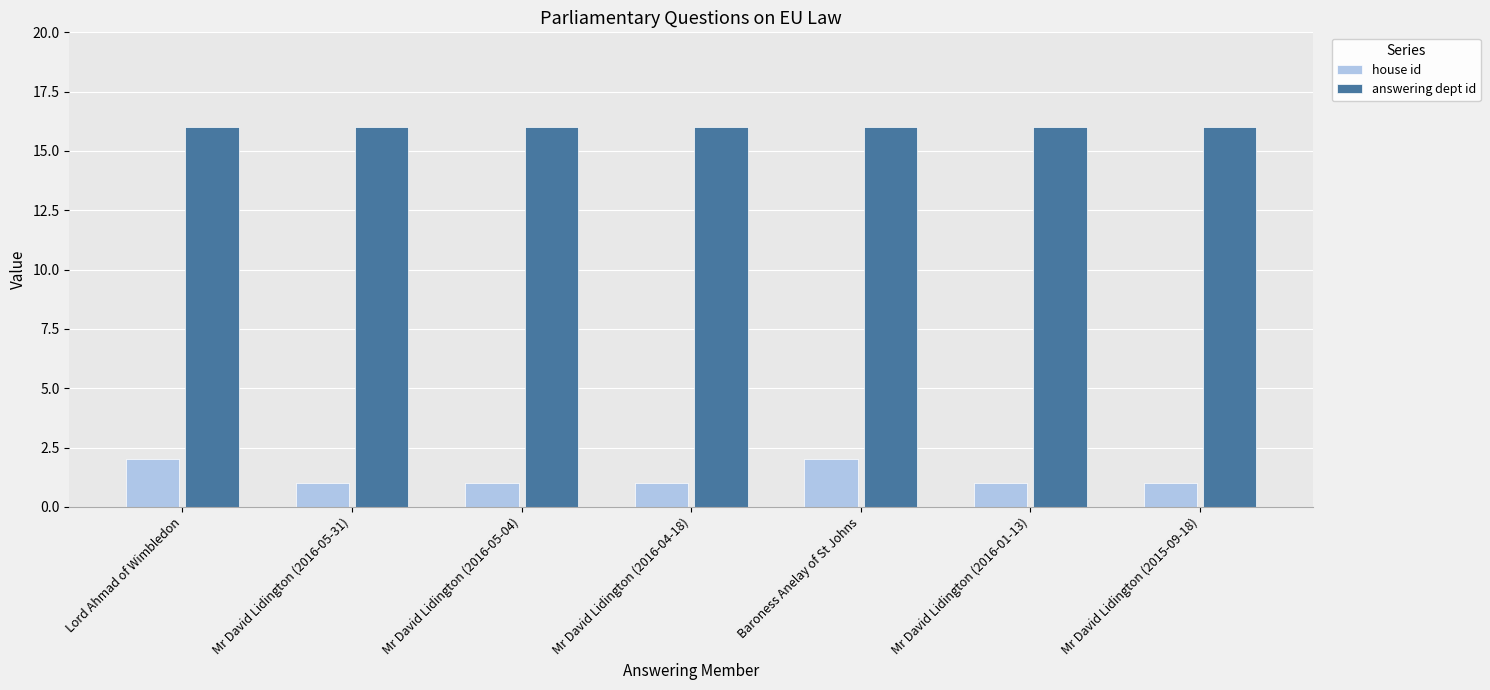

What is the greatest value displayed?

16